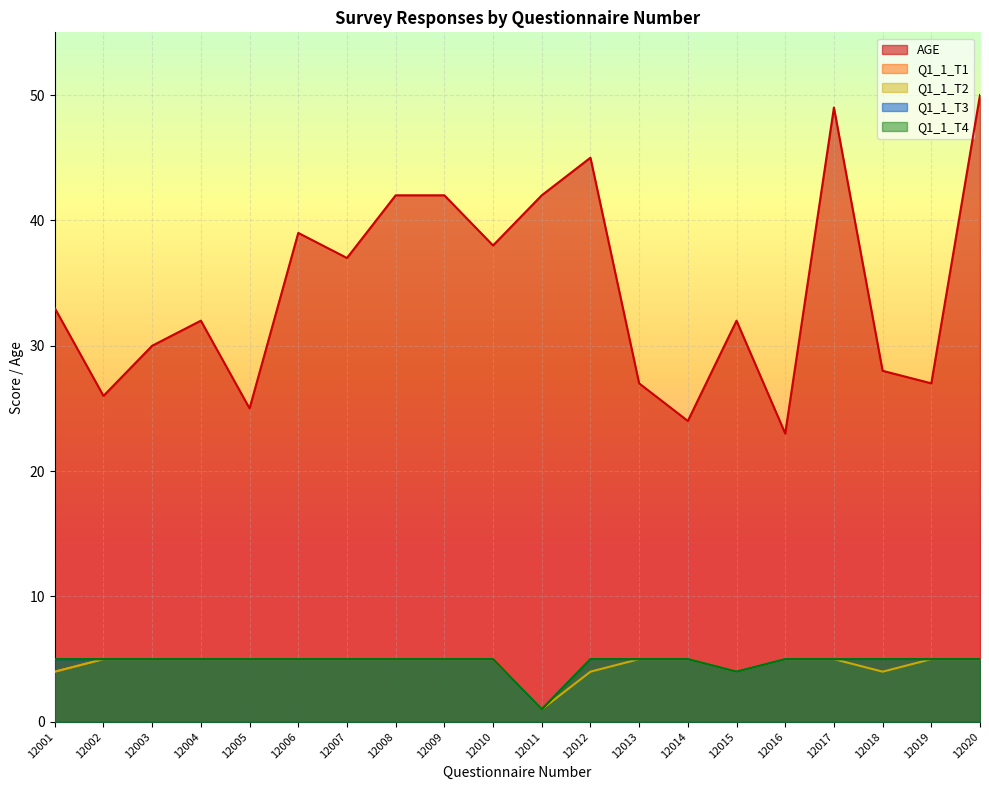

At which category does AGE reach its first local peak?

12004